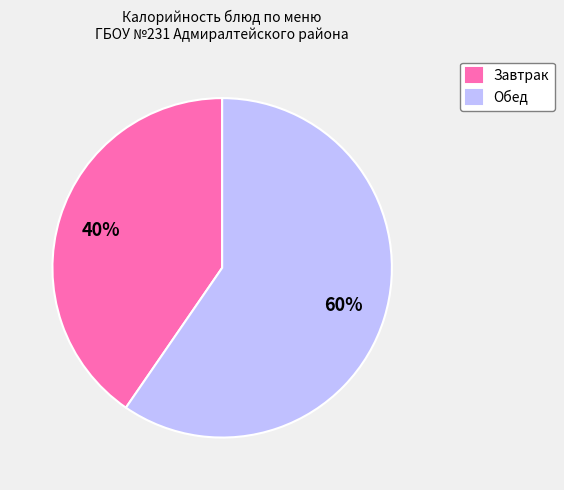

Between Завтрак and Обед, which is larger?

Обед